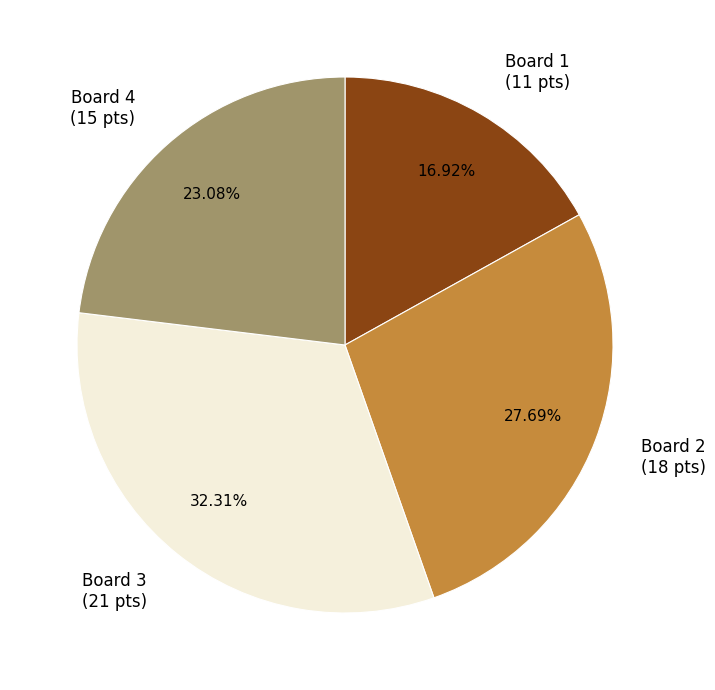

Is Board 3 the majority of the pie?

No